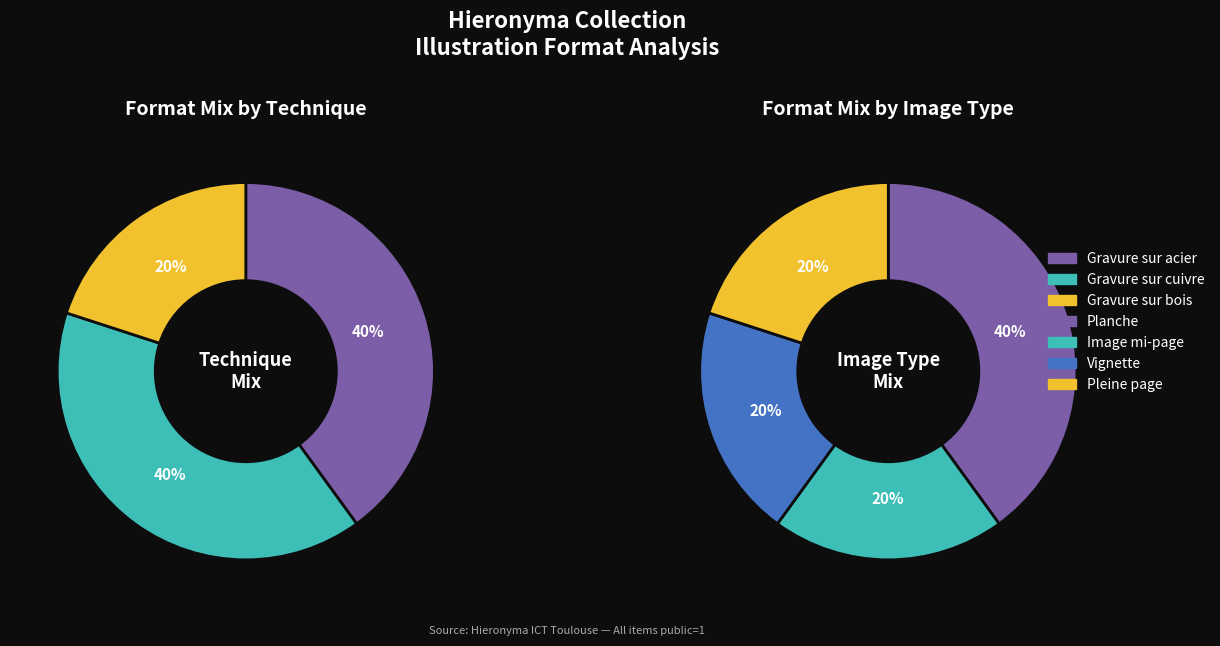

Is it true that Gravure sur cuivre (Vignette) is 20% of the pie?

True